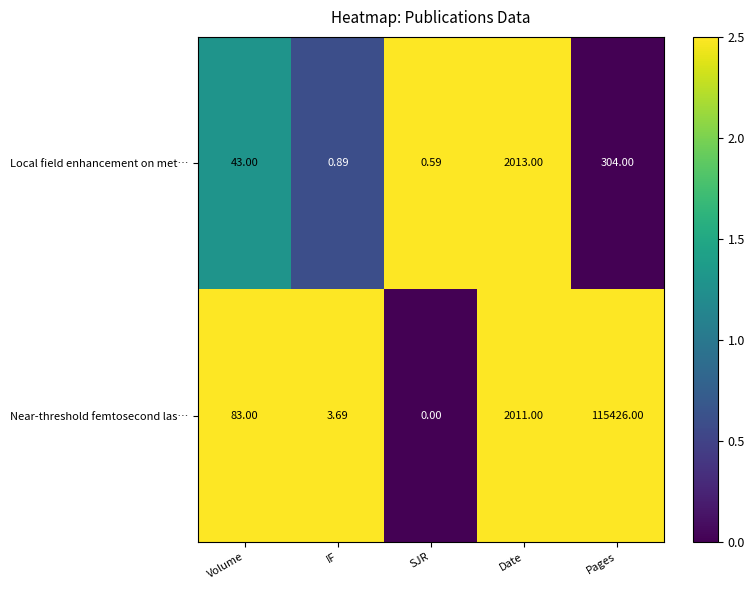

Between Volume and Date, which series saw the biggest shift?

Local field enhancement on met…